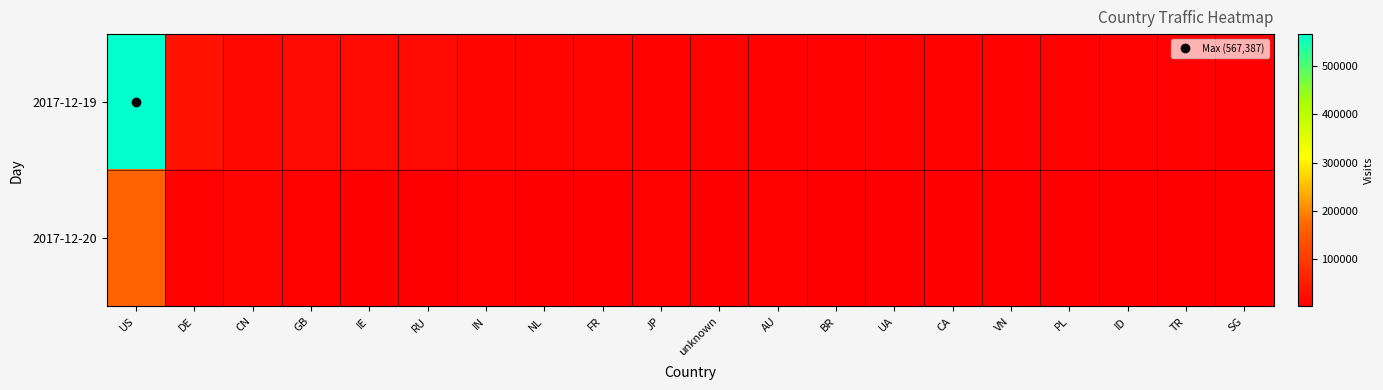

List the series in order of their peak value, highest first.

2017-12-19, 2017-12-20